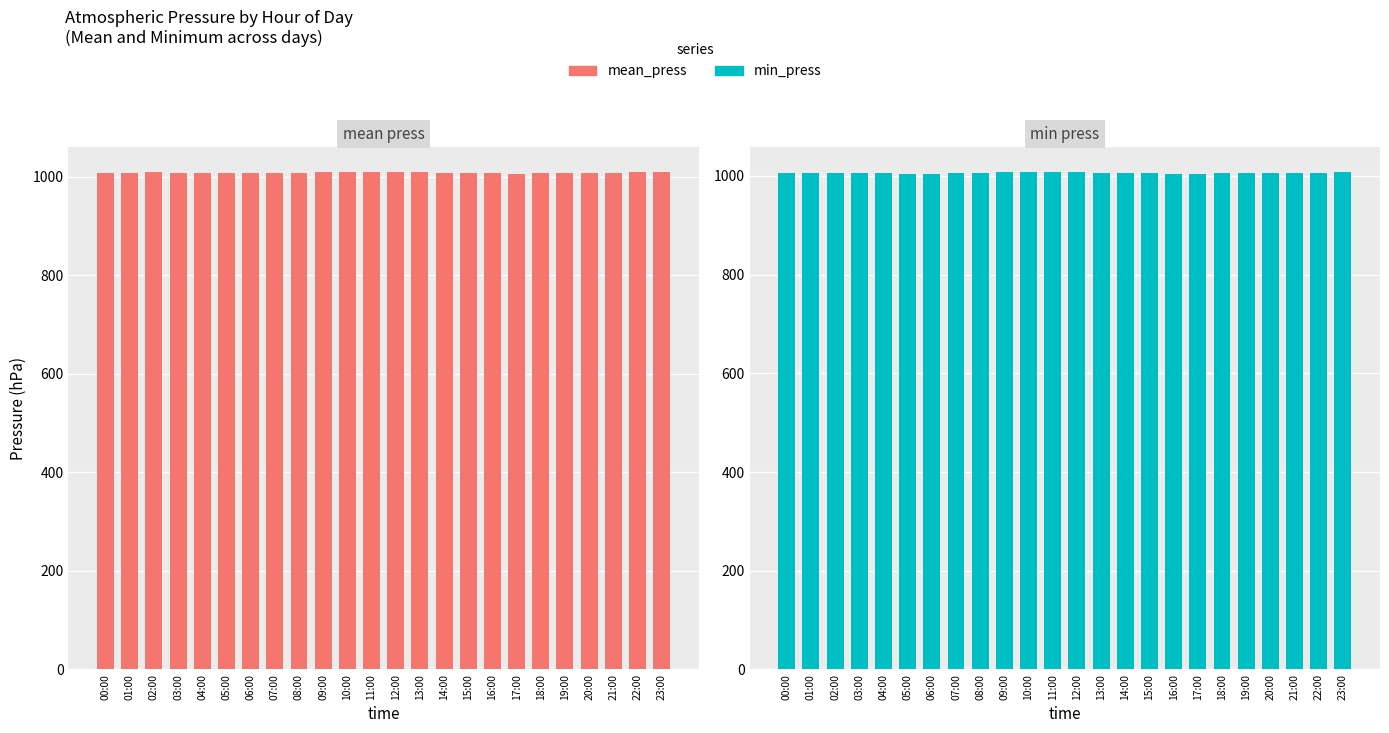

List the labels in order of min_press value, largest first.

10:00, 11:00, 12:00, 09:00, 23:00, 22:00, 13:00, 21:00, 08:00, 02:00, 14:00, 01:00, 00:00, 20:00, 03:00, 15:00, 19:00, 04:00, 07:00, 18:00, 05:00, 06:00, 16:00, 17:00